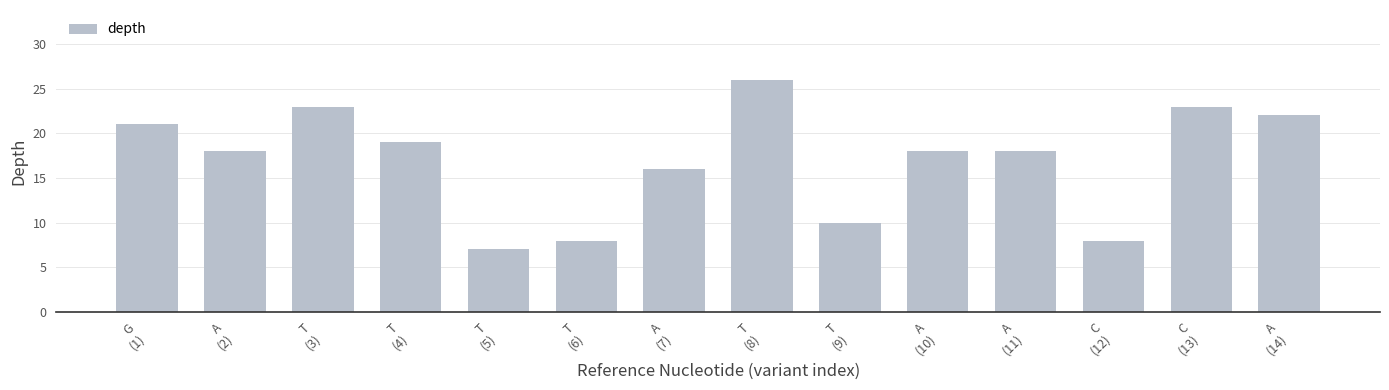

What is the difference between the maximum and minimum values?

19